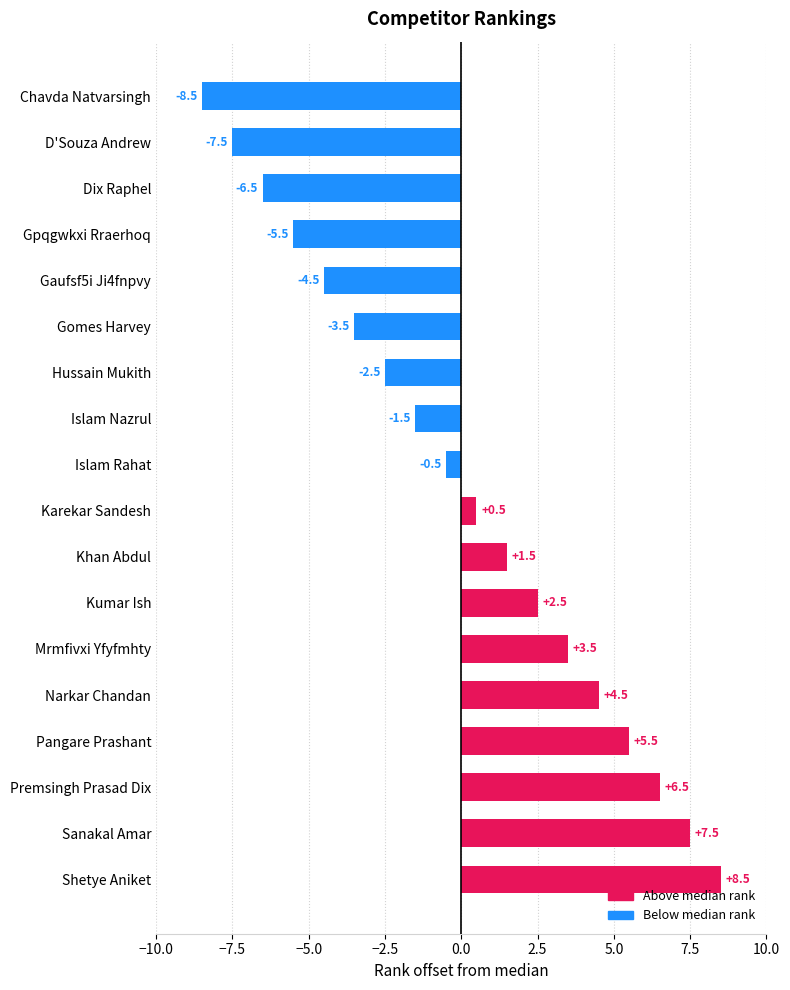

At which category does the chart reach its peak across all series?

Shetye Aniket